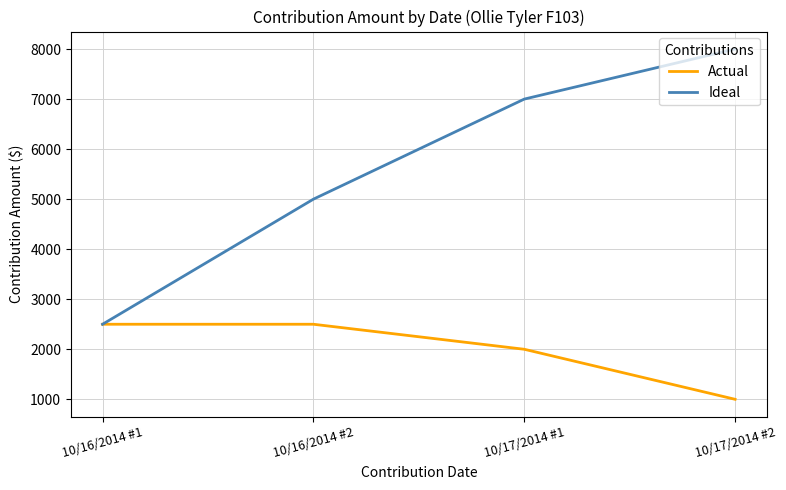

Reading left to right, what are all the values shown in this chart?

Actual: 2500	2500	2000	1000
Ideal: 2500	5000	7000	8000